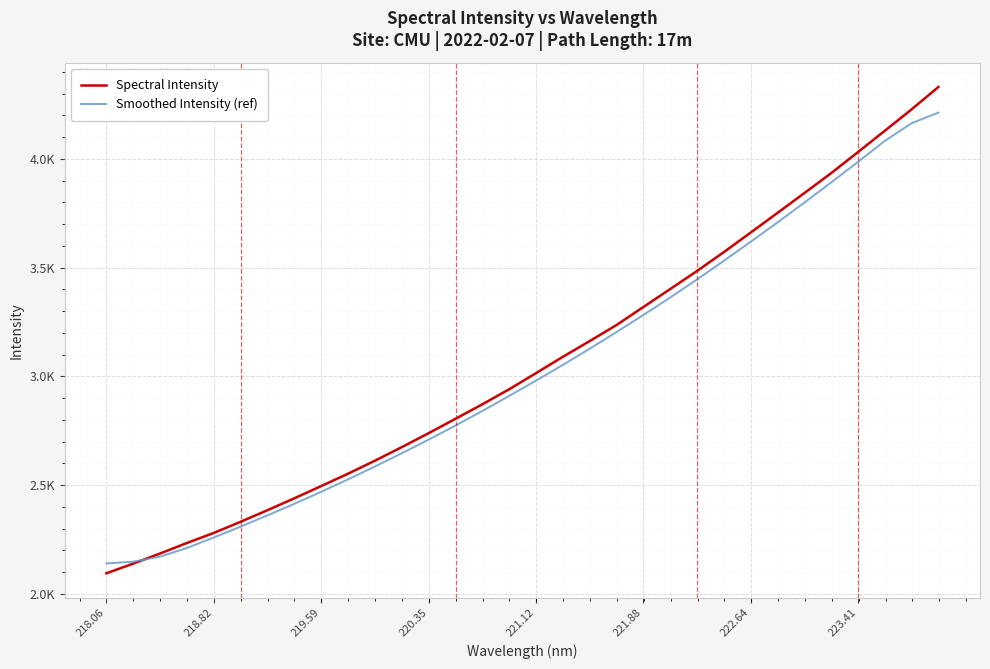

Does the chart display data point markers on the line(s)?

No